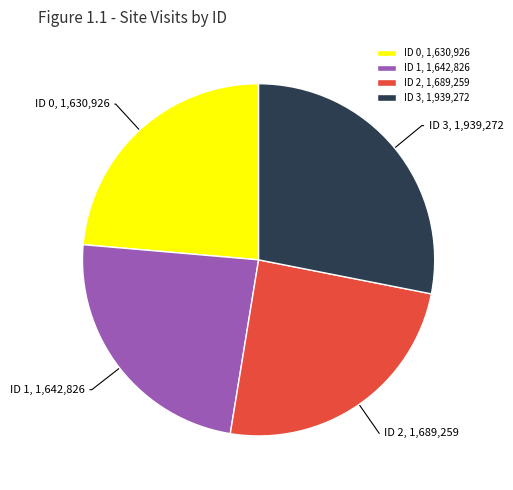

Approximately how many times larger is the value at ID 1, 1,642,826 compared to ID 2, 1,689,259?

1.0